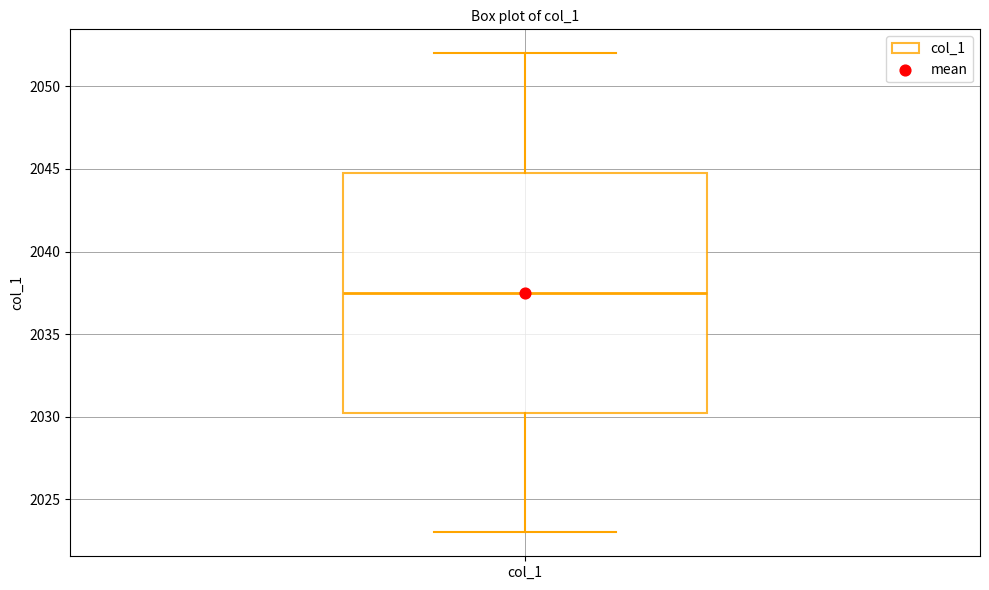

Read this box plot against the y-axis: the position of the median line, the range covered by the box, and the ends of both whiskers. The values are not printed on the chart, so give them approximately, as read against the axis.

median 2037.5, box 2030.5 to 2045.0, whiskers 2023.0 to 2052.0